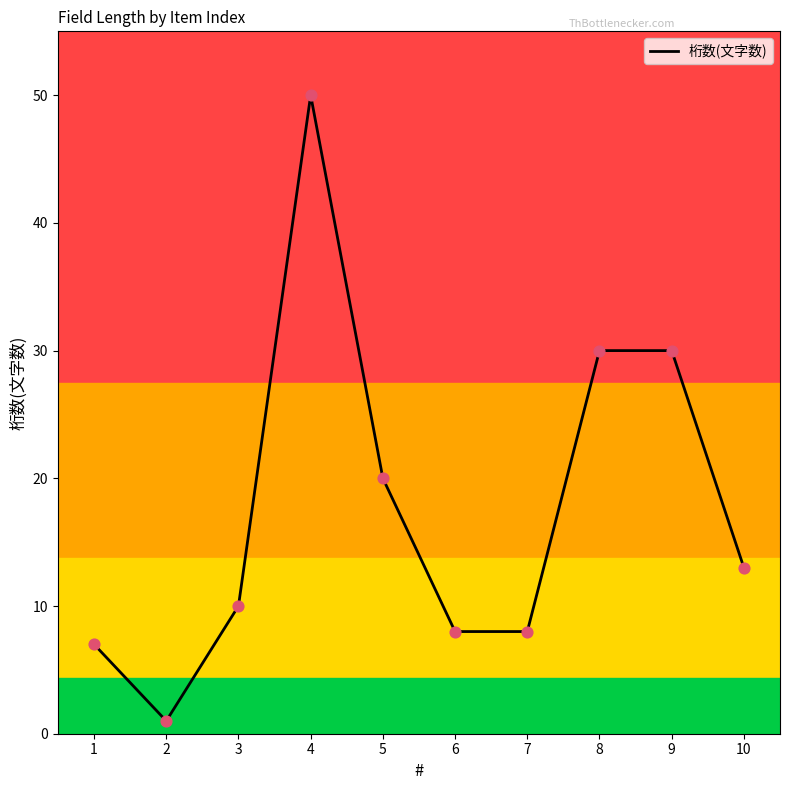

What is the ratio of the value at 8 to the value at 1?

4.3